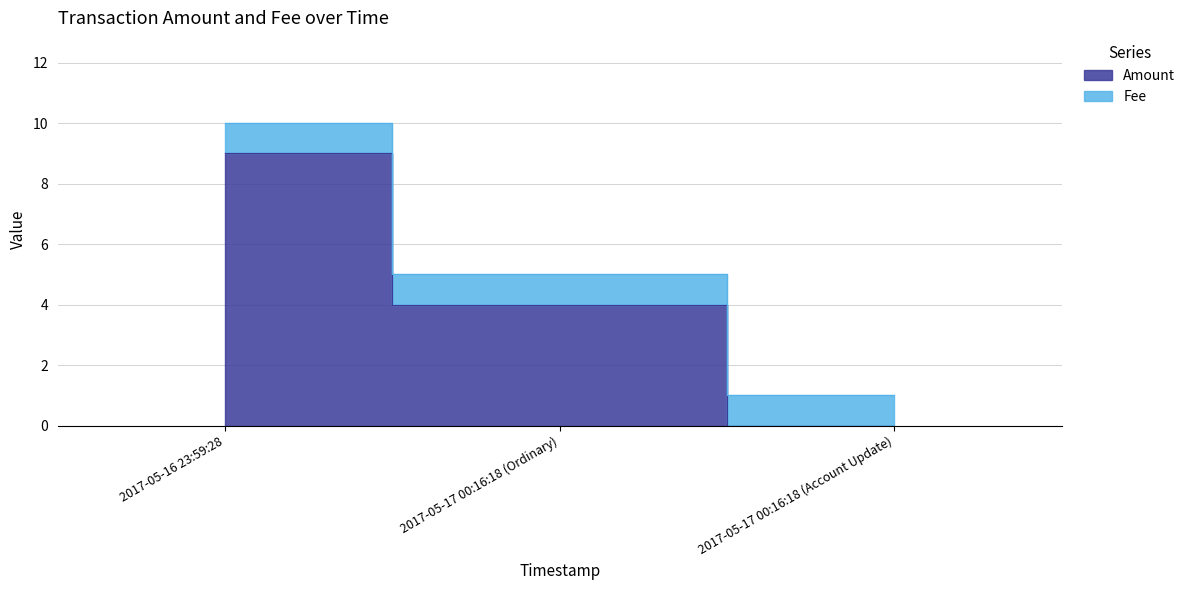

What is the difference between the maximum and minimum values?

9